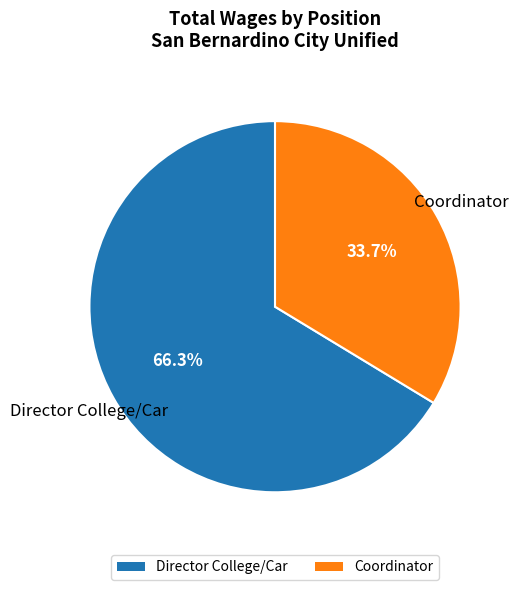

To the nearest percent, what is the difference between the Director College/Car and Coordinator slice percentages?

33%